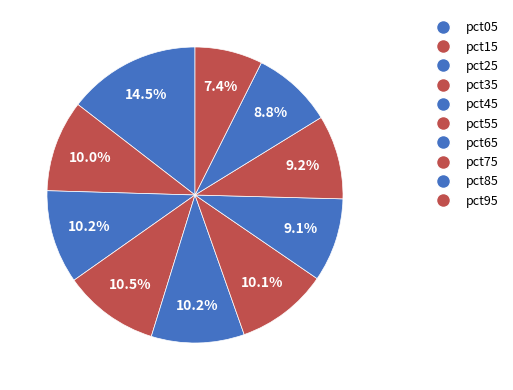

To the nearest percent, what is the average slice percentage?

10%